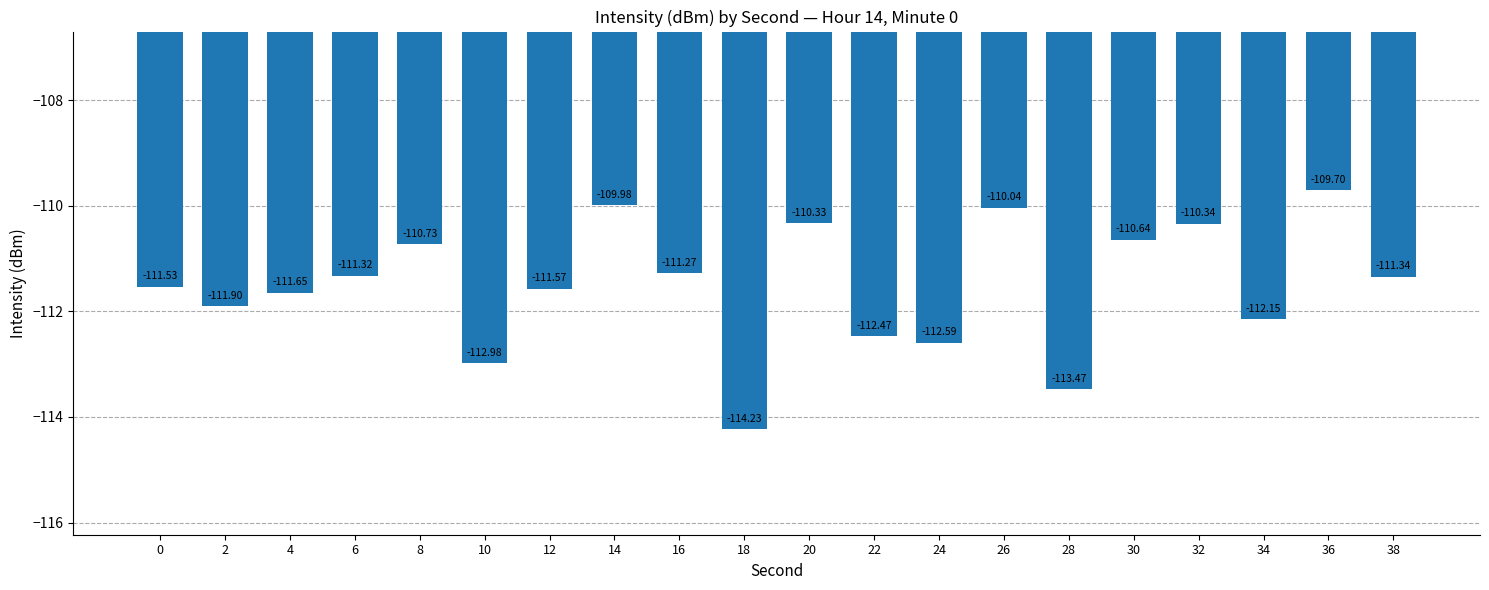

What is the difference between the values at 34 and 24?

0.4